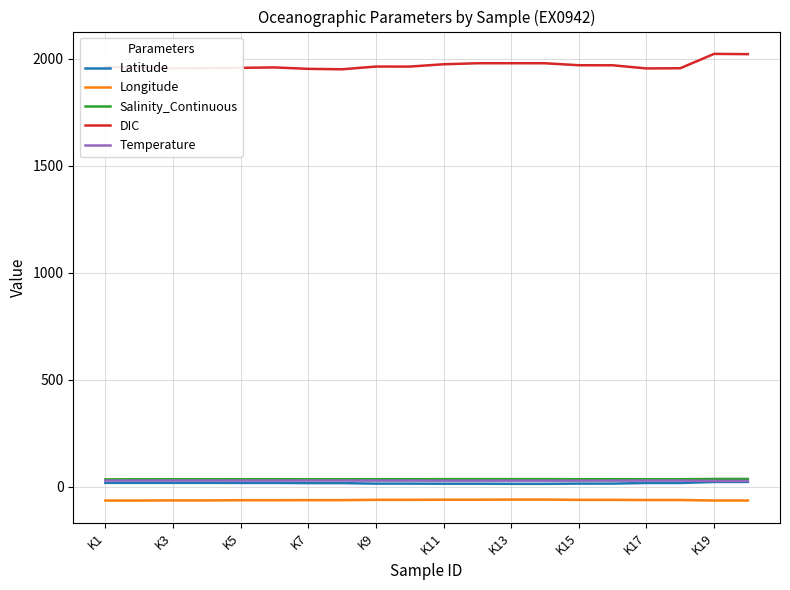

True or false: Longitude and Temperature cross at least once.

False